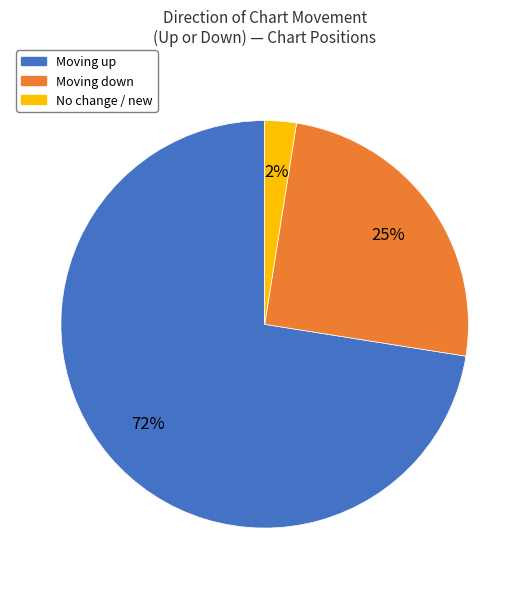

To the nearest percent, what is the average slice percentage?

33%